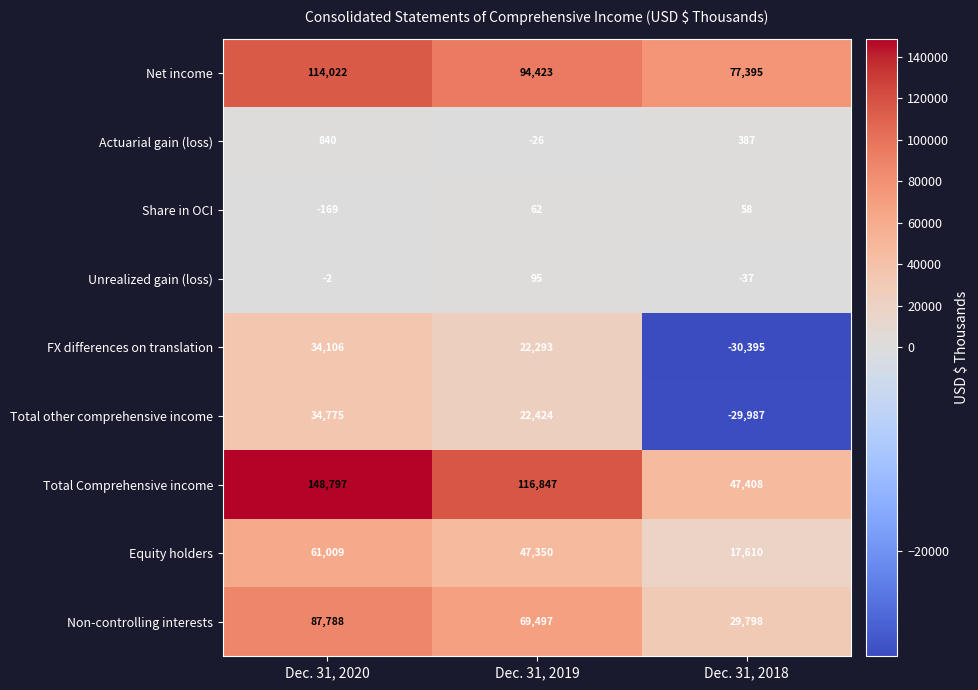

Between Dec. 31, 2019 and Dec. 31, 2018, which series saw the biggest shift?

Total Comprehensive income